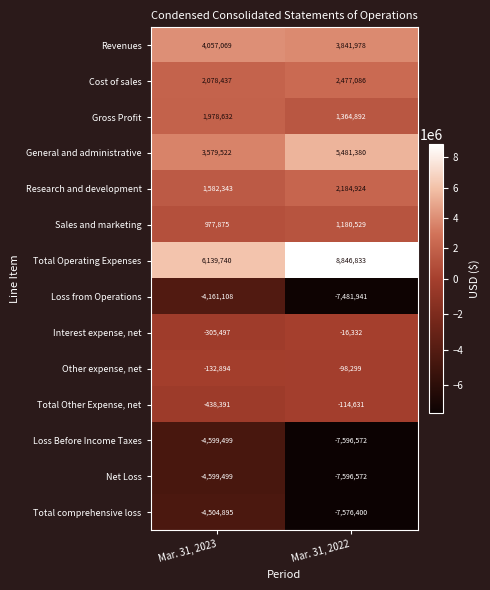

Where is Total comprehensive loss nearest to the value -6040647?

Mar. 31, 2023